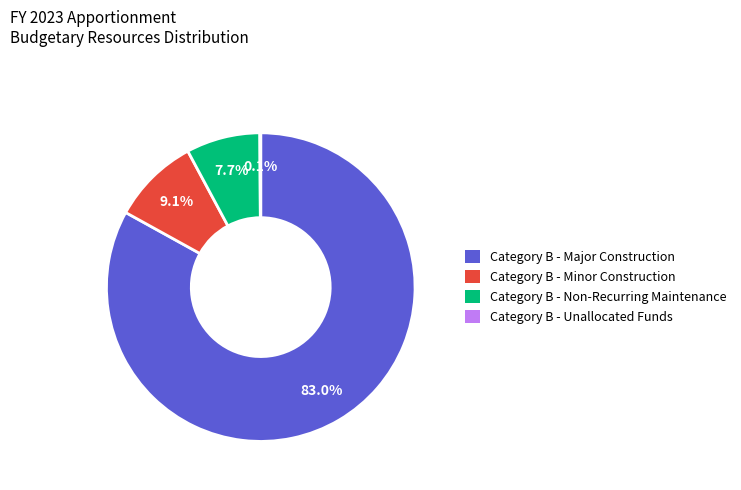

What is the largest slice in the pie chart?

Category B - Major Construction